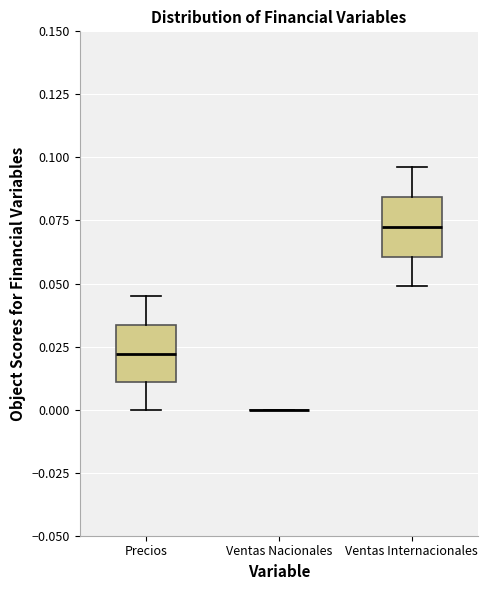

Reading left to right, read every box against the y-axis: the position of its median line, the range the box covers, and the ends of its whiskers. The values are not printed on the chart, so give them approximately, as read against the axis.

Precios: median 0.020, box 0.010 to 0.035, whiskers 0.000 to 0.045
Ventas Nacionales: box collapsed to a line at 0.000, whiskers 0.000 to 0.000
Ventas Internacionales: median 0.070, box 0.060 to 0.085, whiskers 0.050 to 0.095